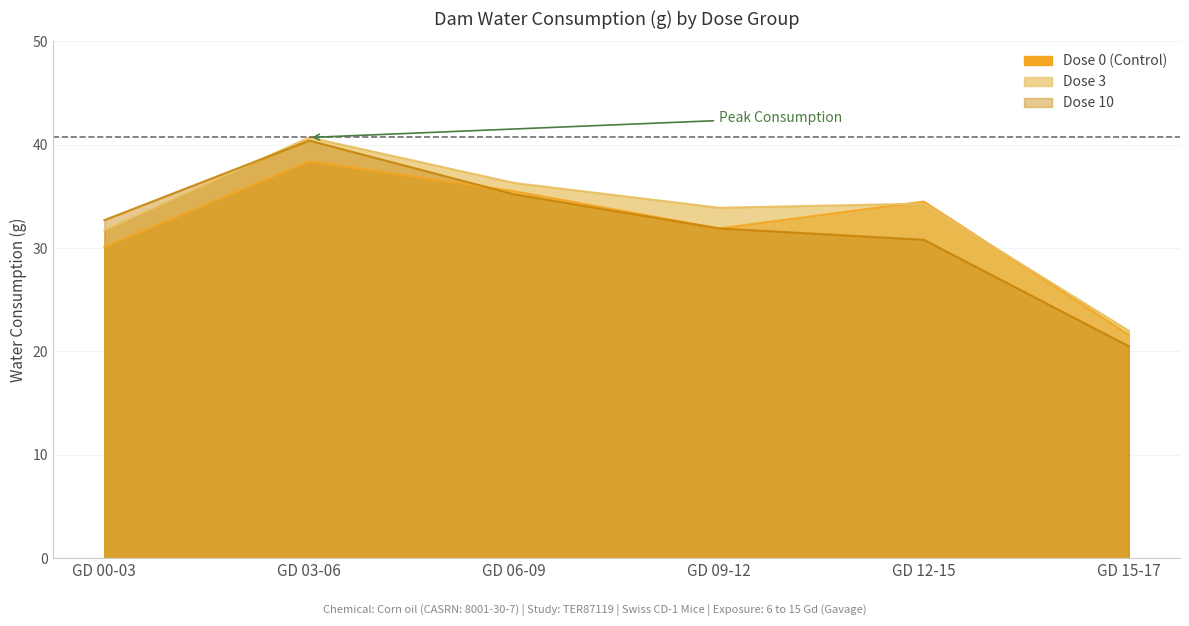

Does the chart have visible grid lines?

Yes